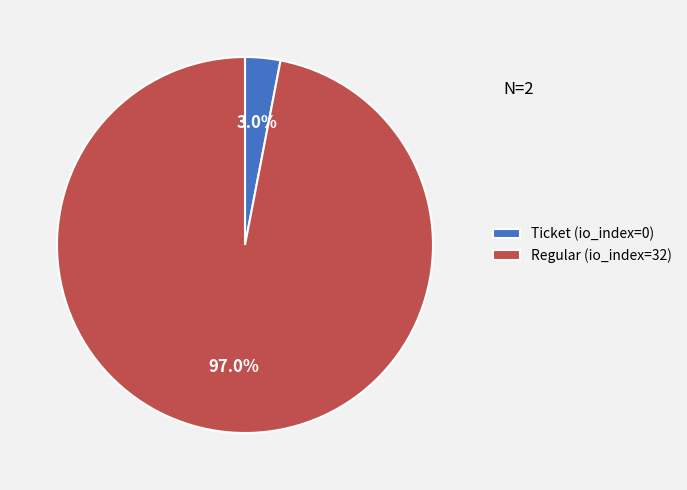

Is Ticket (io_index=0) the majority of the pie?

No